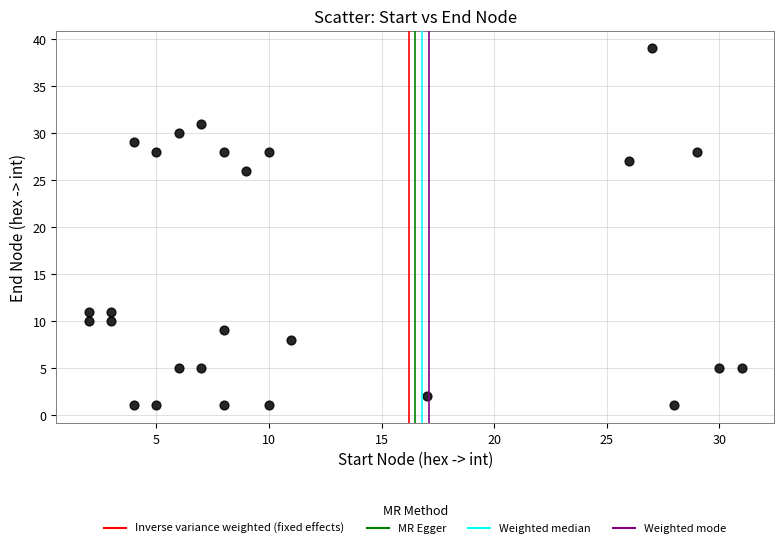

What Y value in the scatter plot is closest to 20?

26